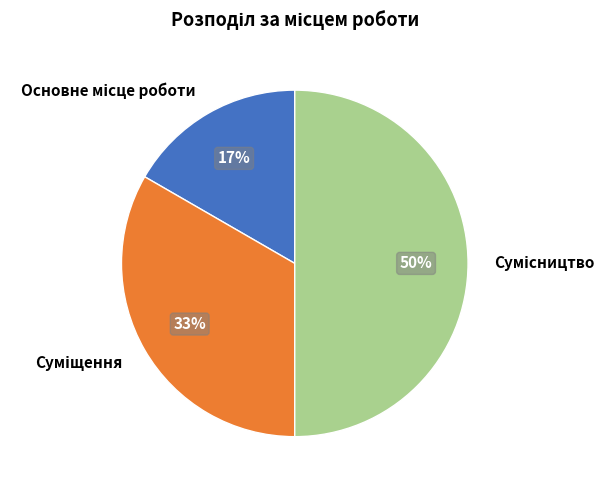

To the nearest percent, what is the average slice percentage?

33%